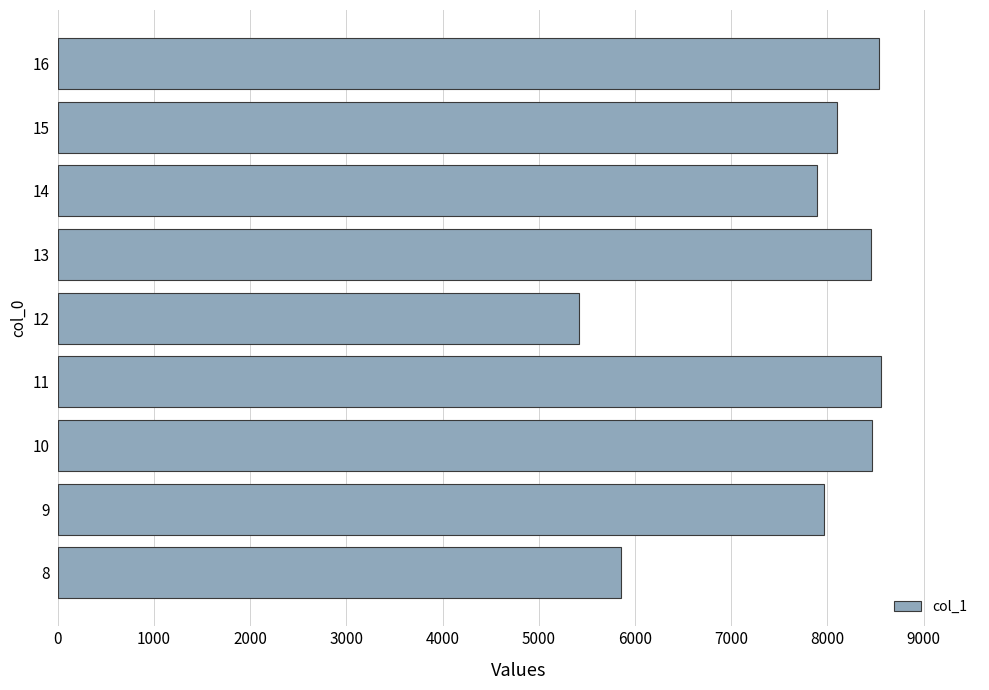

What is the change in value from 8 to 14?

+2036